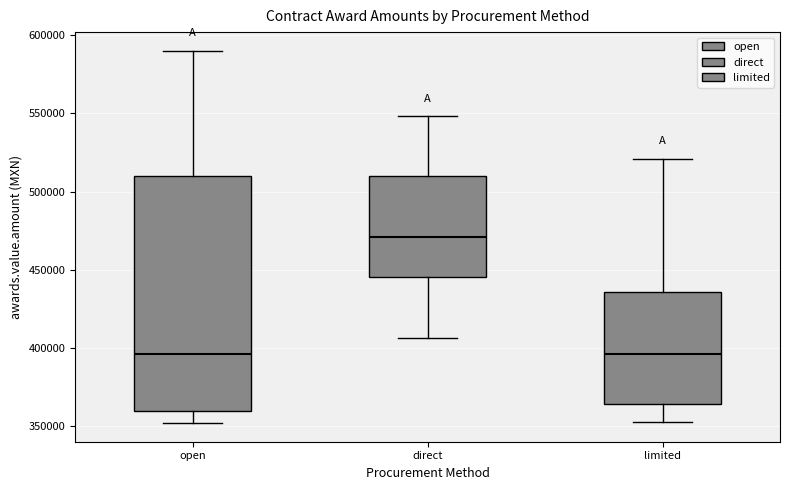

Reading left to right, transcribe this box plot: for each box, give where its median line is, the range the box spans, and where its two whiskers end, as read against the y-axis. The values are not printed on the chart, so give them approximately, as read against the axis.

open: median 395000, box 360000 to 510000, whiskers 350000 to 590000
direct: median 470000, box 445000 to 510000, whiskers 405000 to 550000
limited: median 395000, box 365000 to 435000, whiskers 355000 to 520000